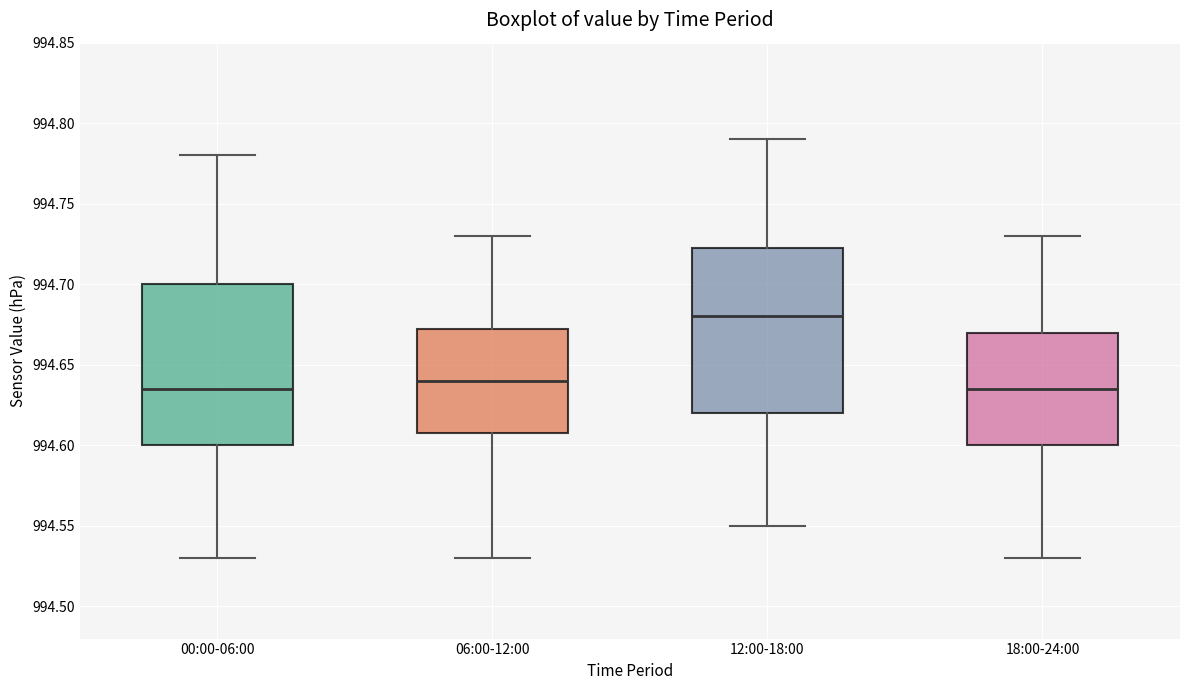

Reading left to right, read every box against the y-axis: the position of its median line, the range the box covers, and the ends of its whiskers. The values are not printed on the chart, so give them approximately, as read against the axis.

00:00-06:00: median 994.635, box 994.600 to 994.700, whiskers 994.530 to 994.780
06:00-12:00: median 994.640, box 994.610 to 994.675, whiskers 994.530 to 994.730
12:00-18:00: median 994.680, box 994.620 to 994.725, whiskers 994.550 to 994.790
18:00-24:00: median 994.635, box 994.600 to 994.670, whiskers 994.530 to 994.730